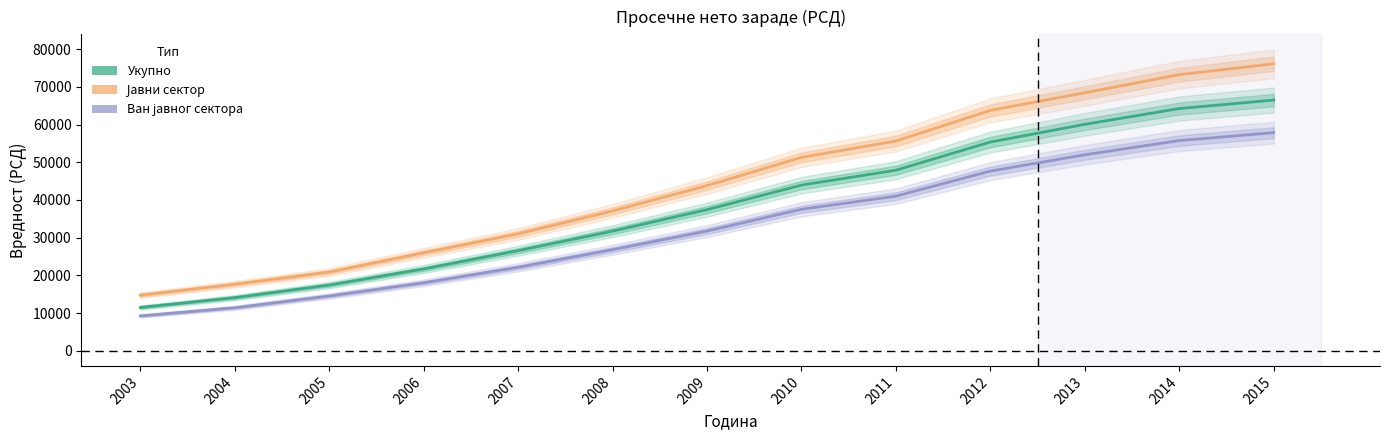

At how many categories does at least one series exceed 11704?

13